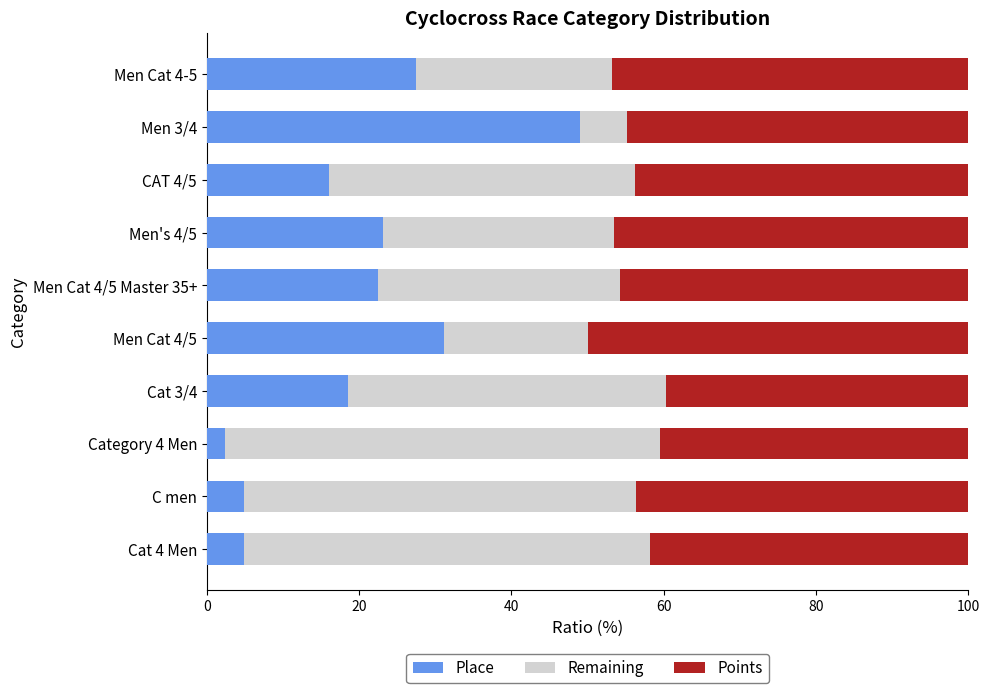

What is the total value across all series at Category 4 Men?

100.0